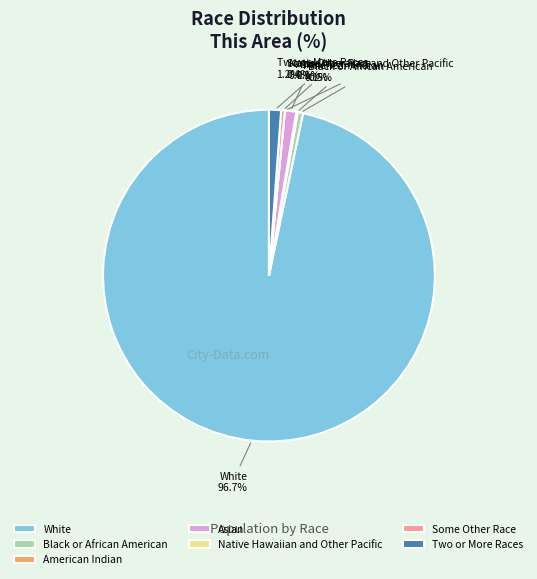

Which category has the smallest portion of the pie?

Native Hawaiian and Other Pacific